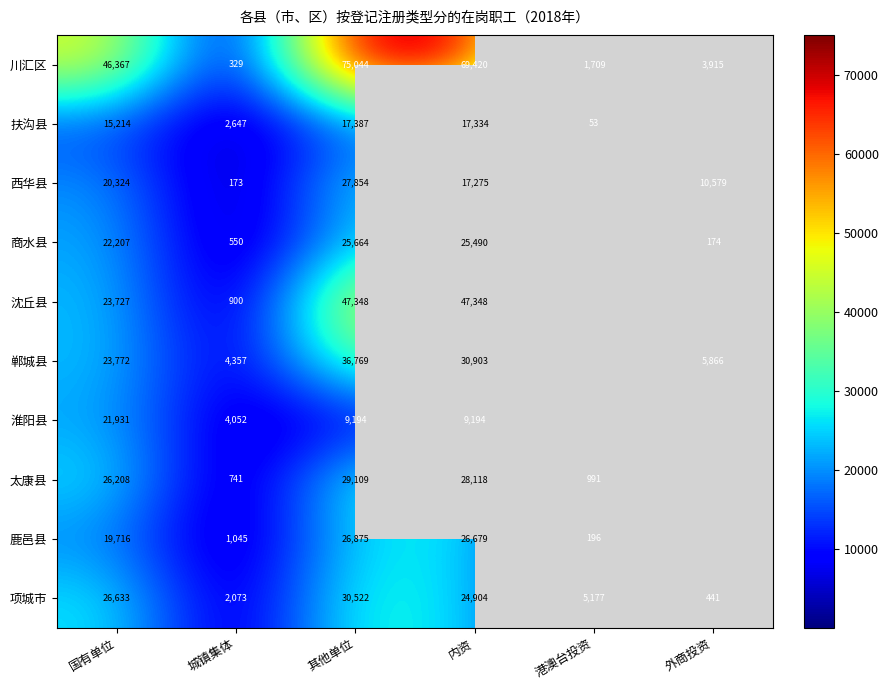

What is the difference between the highest and lowest values at 其他单位?

65850